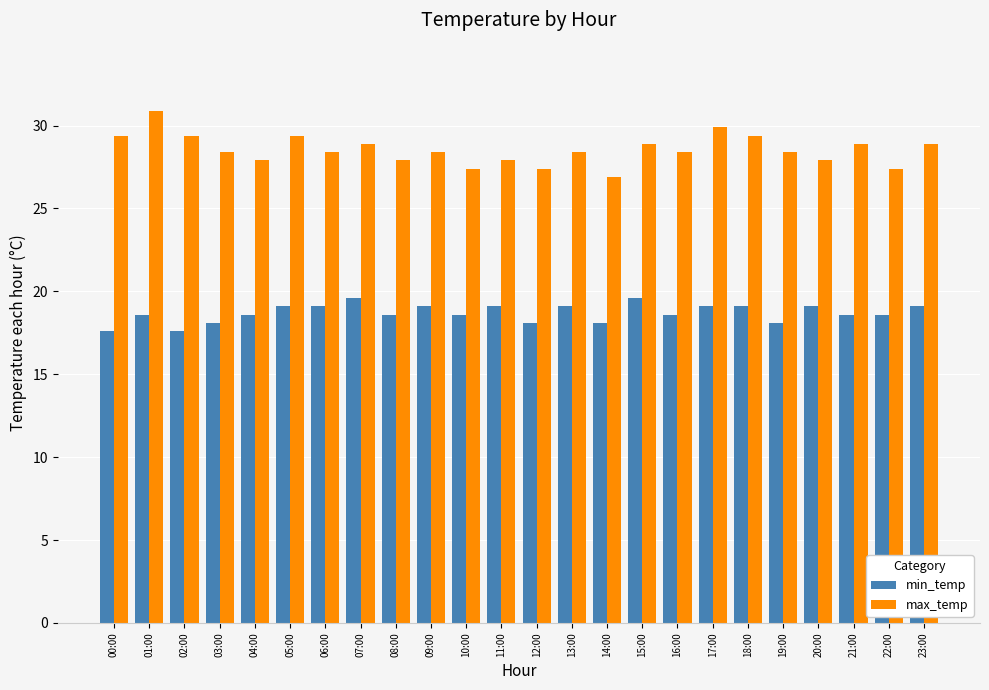

Count the number of data series in this chart.

2